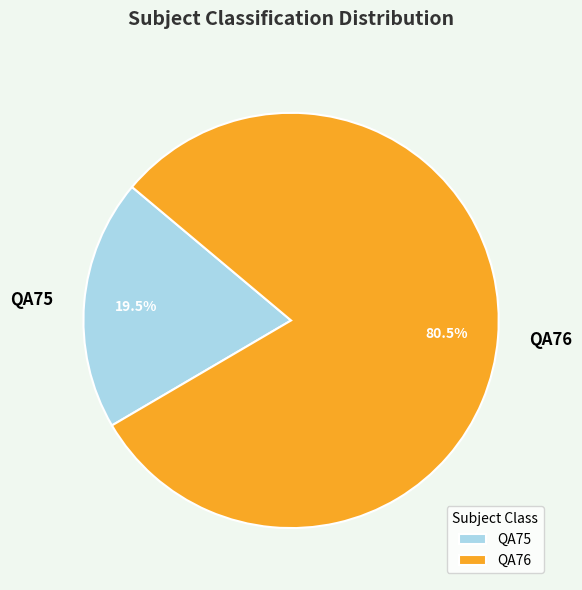

Rank the categories by value from highest to lowest.

QA76, QA75